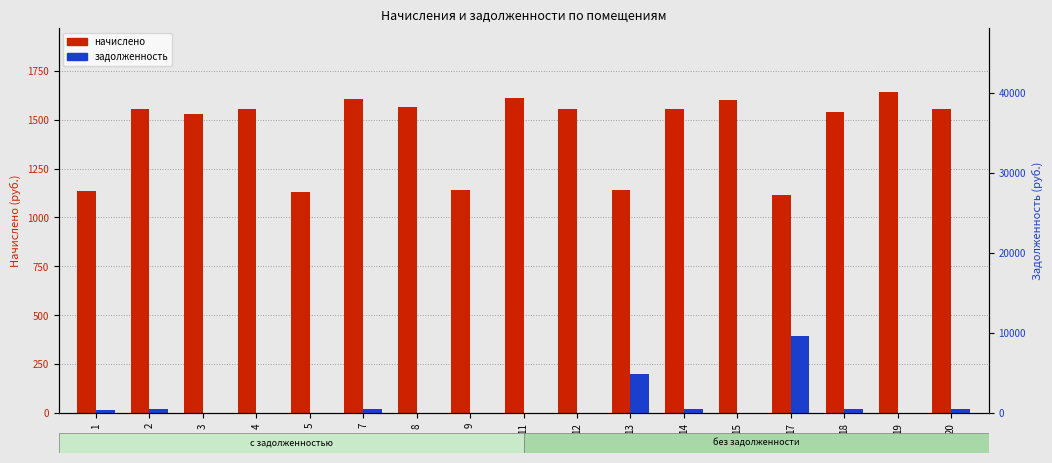

Which category has the lowest value in the задолженность series?

3